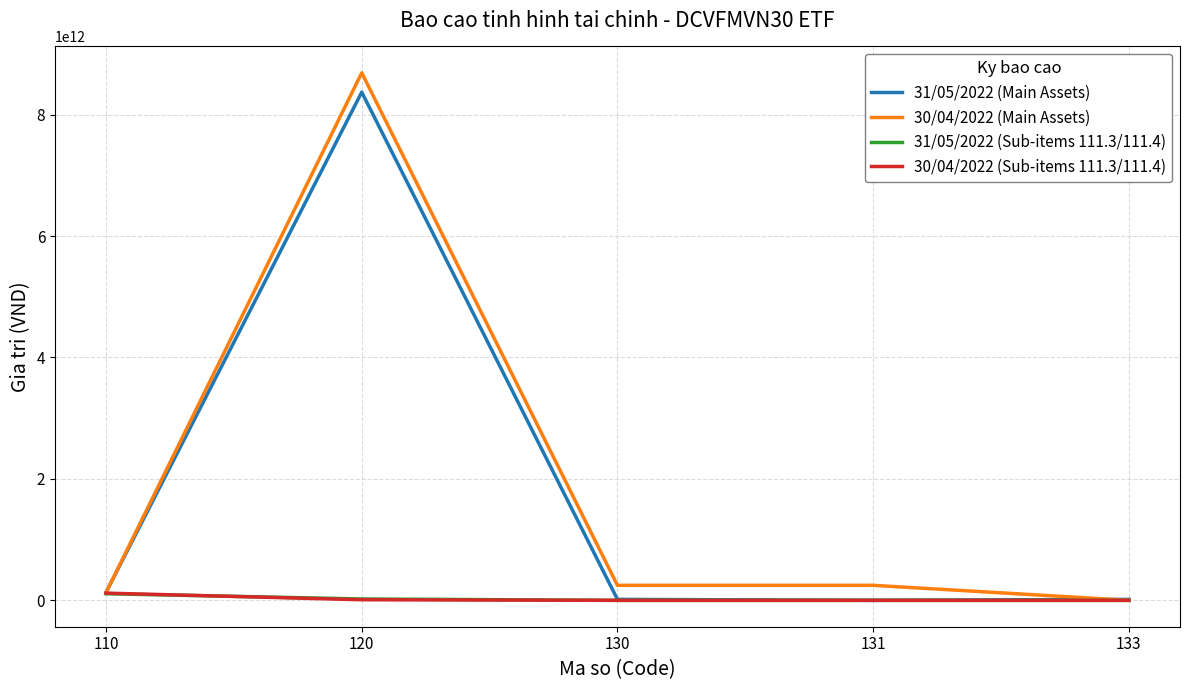

At which category is the sum across all series the highest?

120